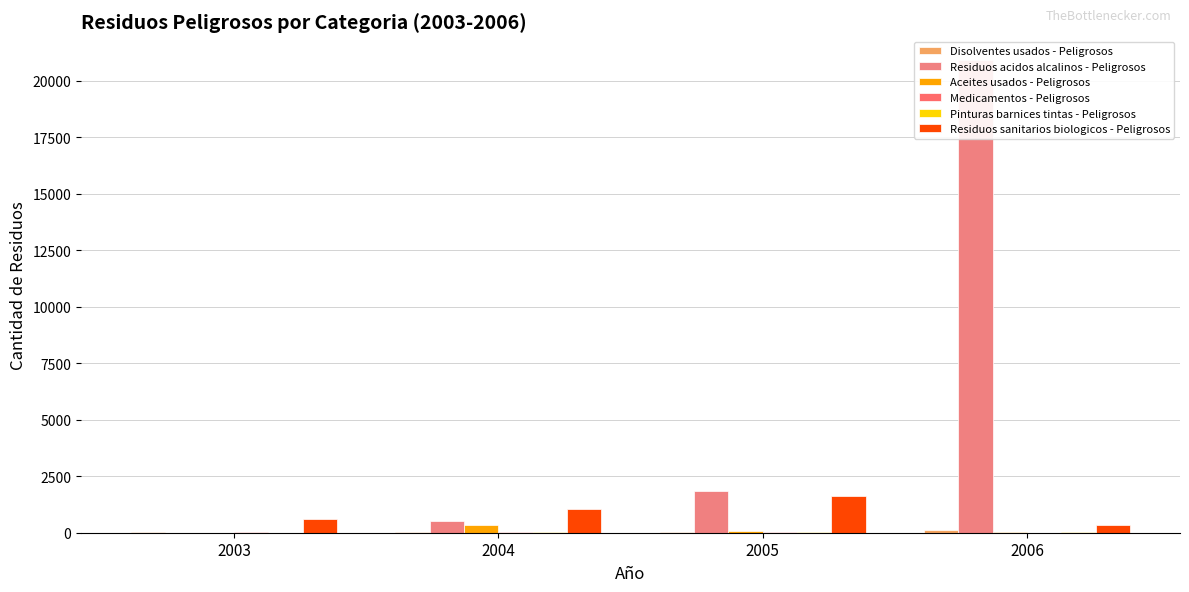

Between 2003 and 2004, which is larger?

2004